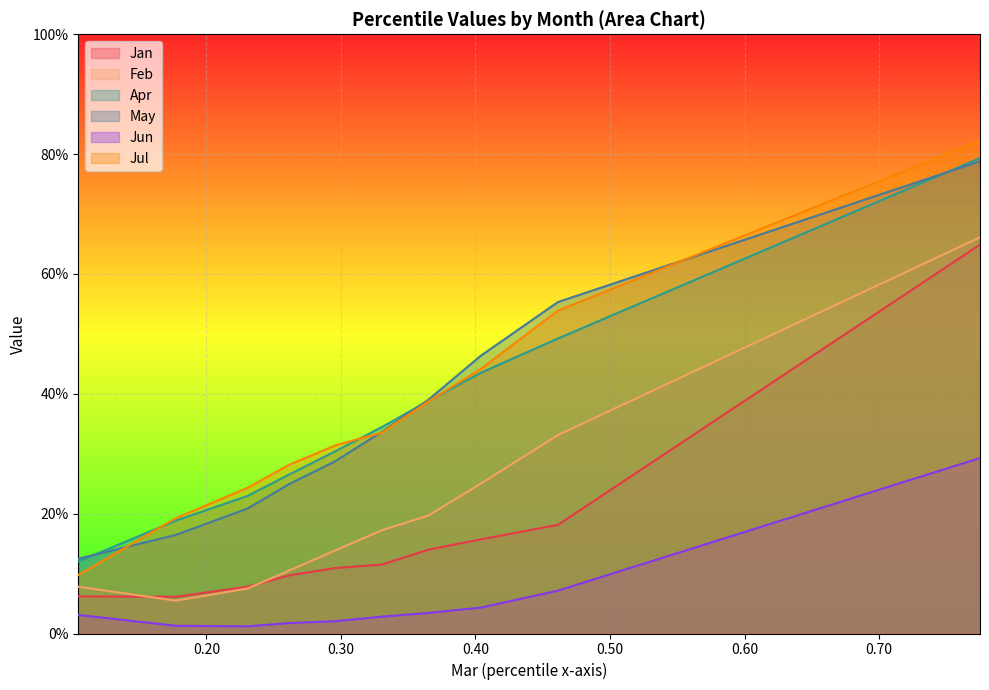

At which label is Jul closest to 0?

pct05